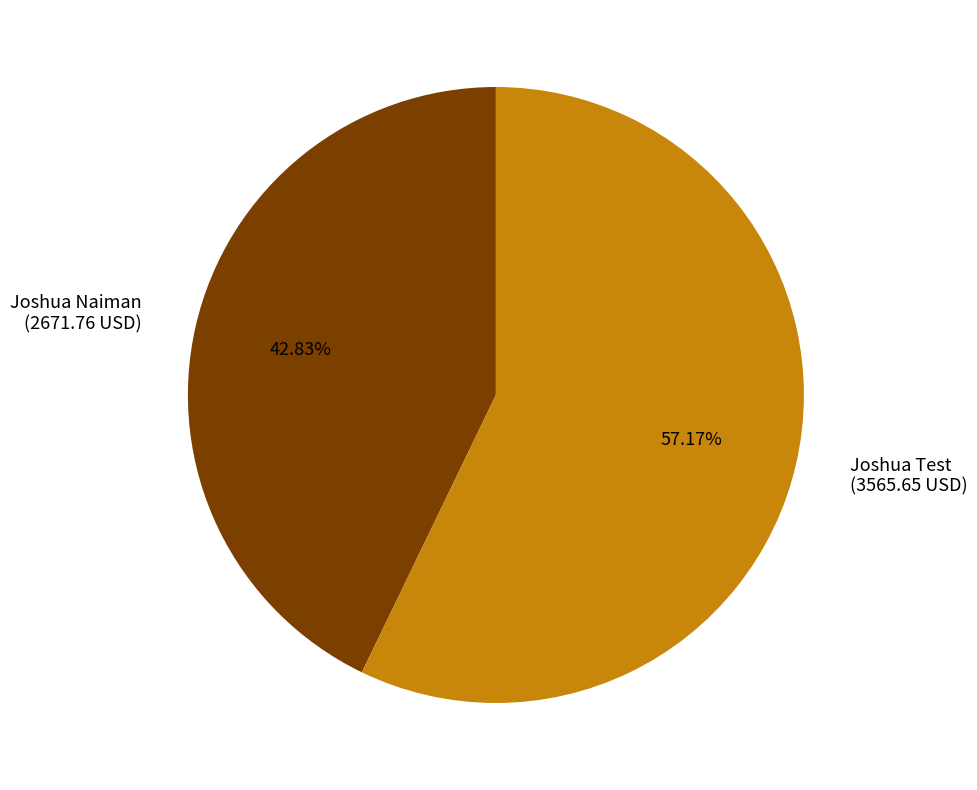

How many segments does this pie chart have?

2